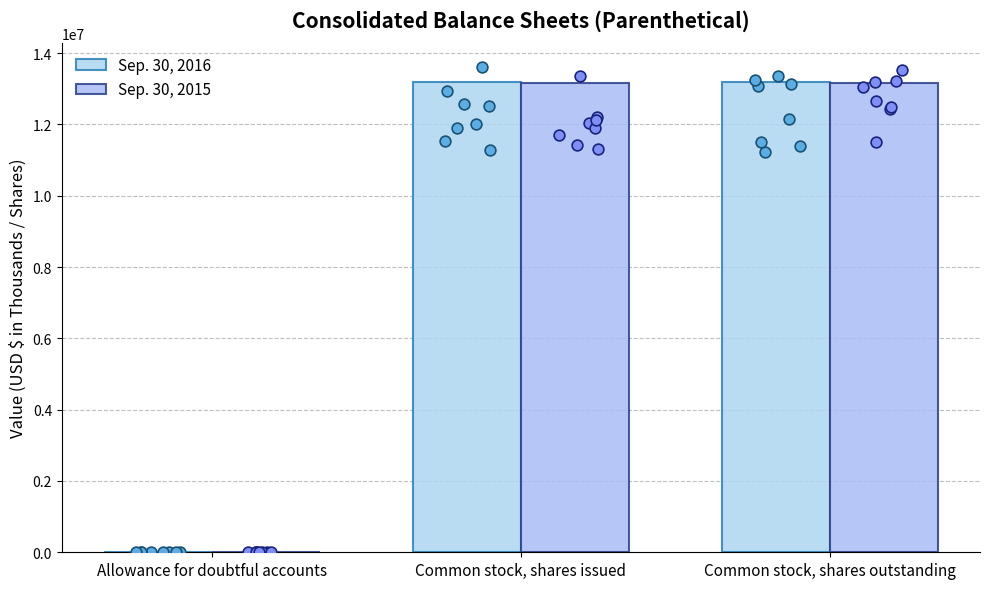

At how many categories does at least one series exceed 981693?

2